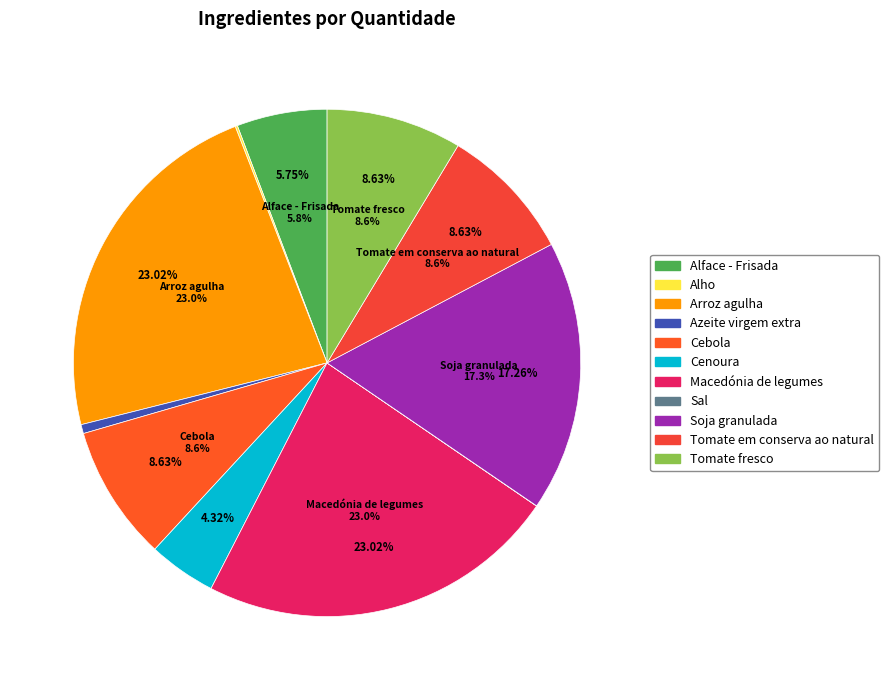

What is the ratio of the value at Azeite virgem extra to the value at Tomate em conserva ao natural?

0.1